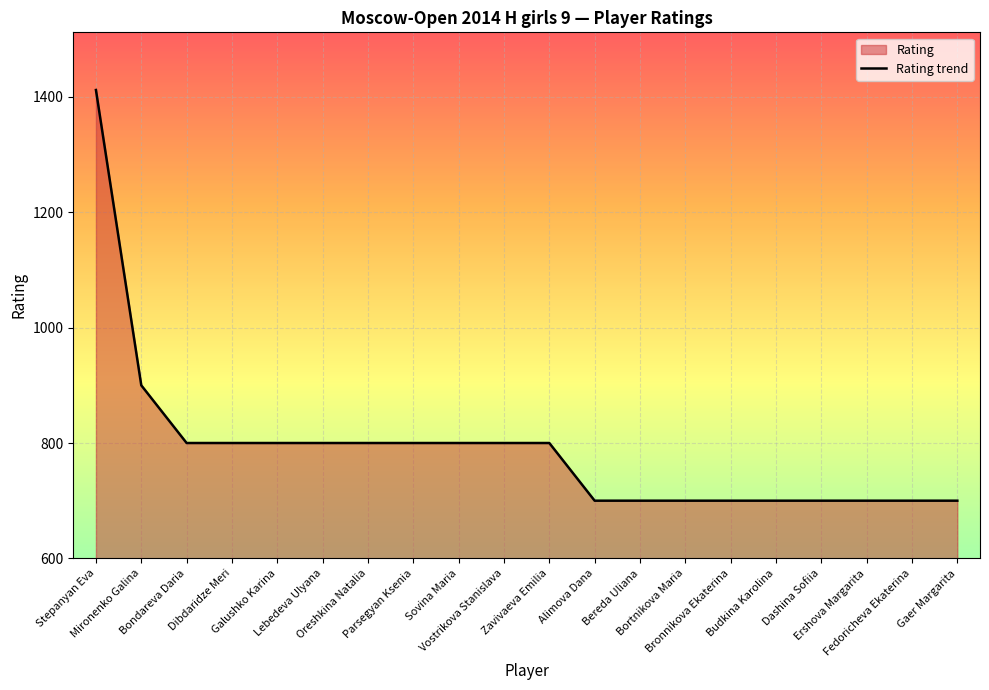

What is the label of the 2nd point from the left?

Mironenko Galina